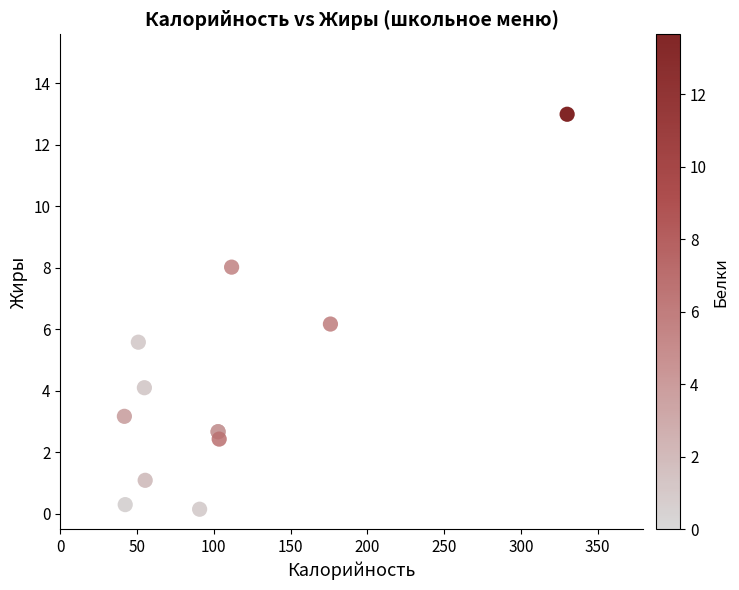

What Y value in the scatter plot is closest to 6?

6.2